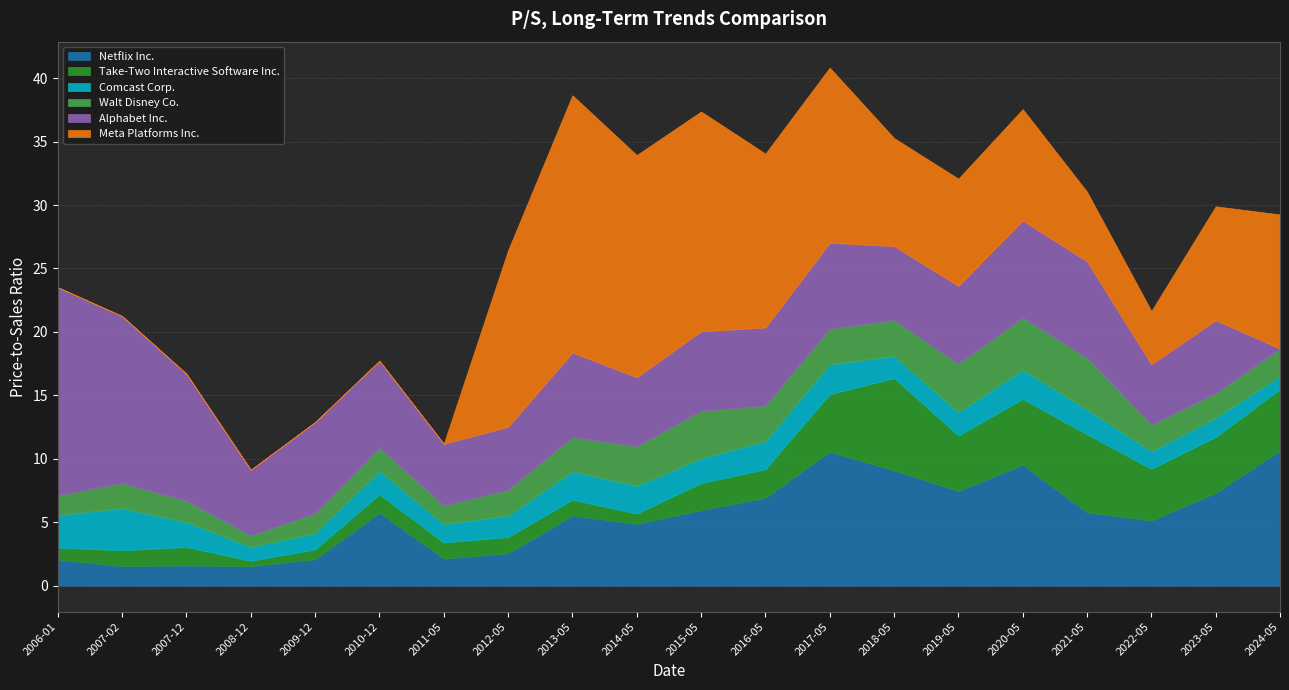

Between 2019-05-14 and 2022-05-17, which is larger?

2019-05-14